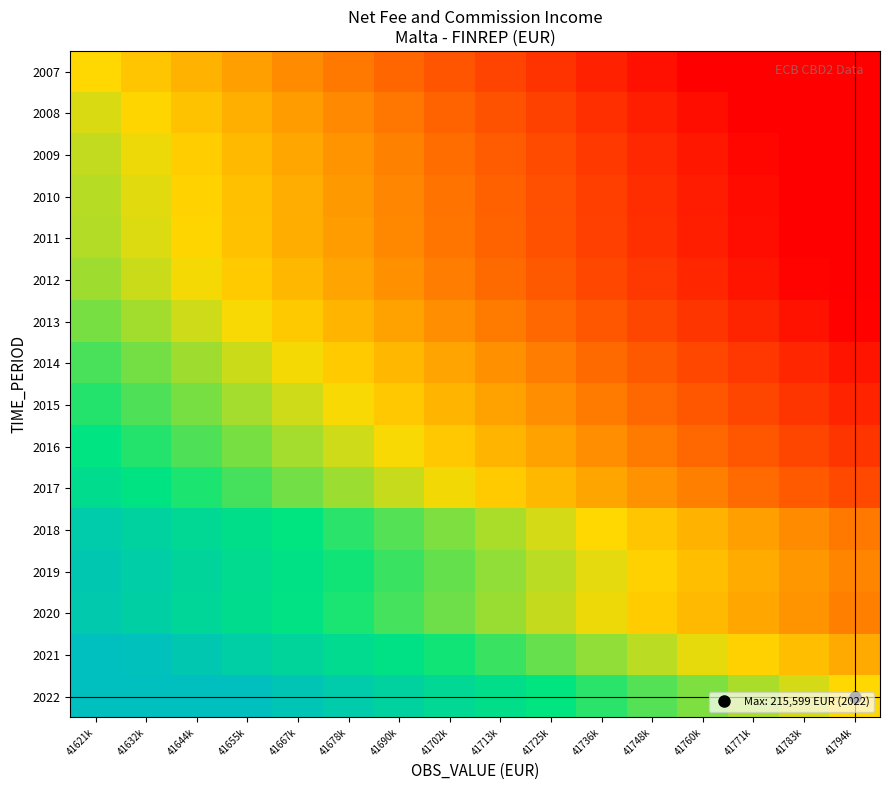

What is the smallest value displayed?

-1.0